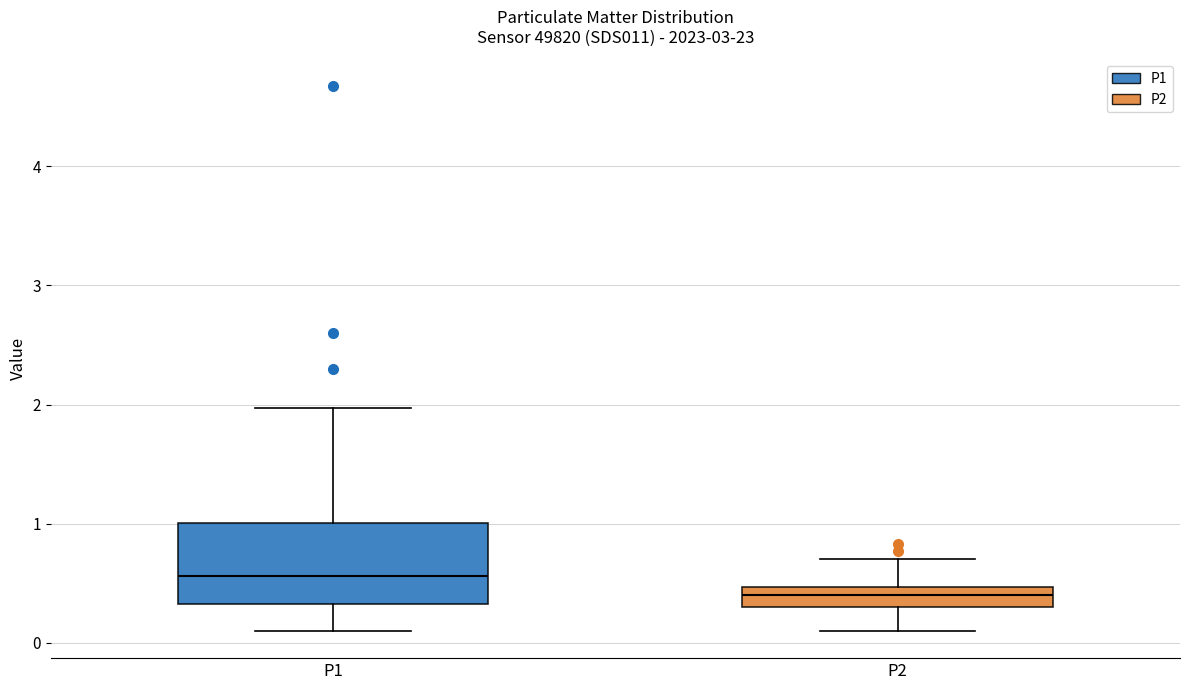

Where does the median line of the box for P1 sit on the y-axis? The values are not printed on the chart, so give them approximately, as read against the axis.

0.6